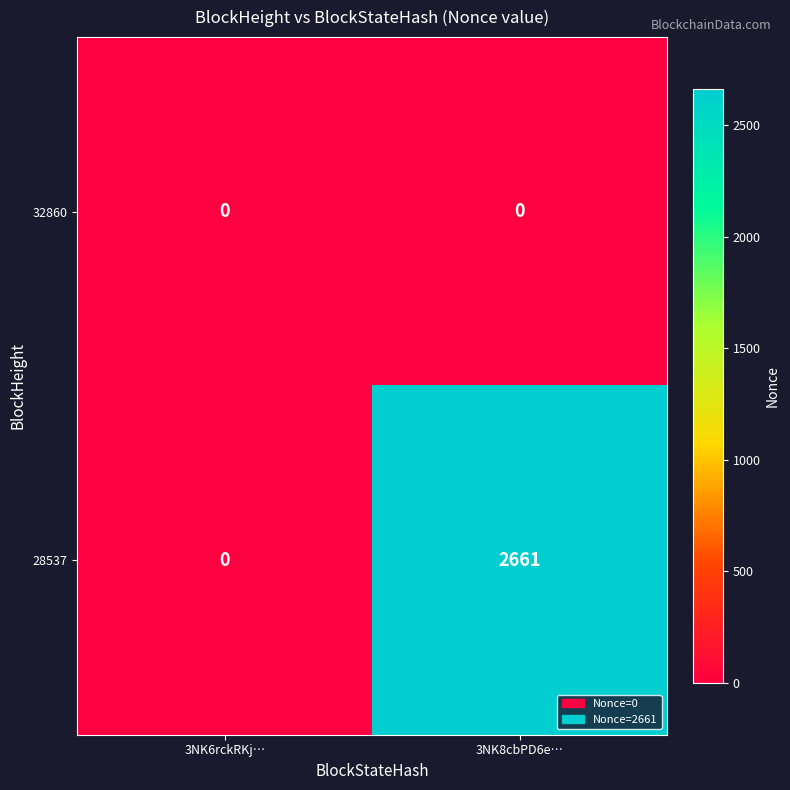

Reading left to right, what are all the values shown in this chart?

32860: 3NK6rckRKj…=0	3NK8cbPD6e…=0
28537: 3NK6rckRKj…=0	3NK8cbPD6e…=2661